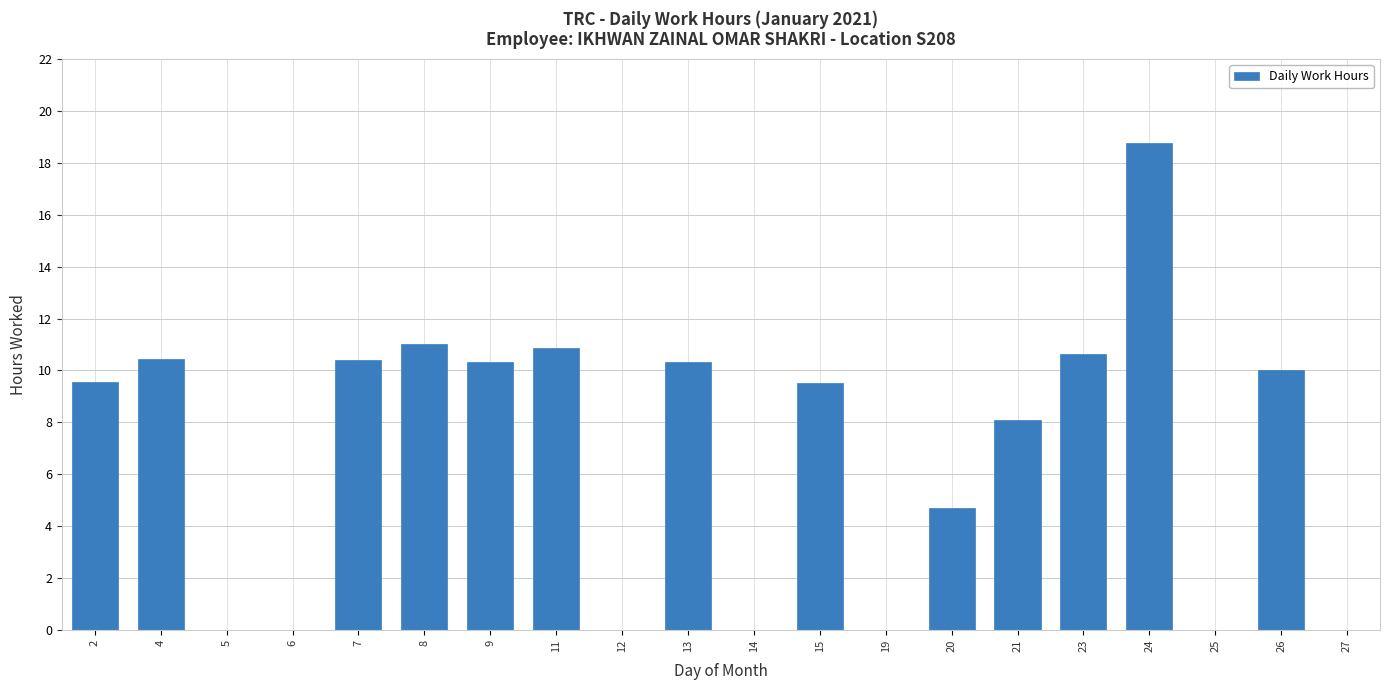

What is the difference between the values at 23 and 9?

0.3